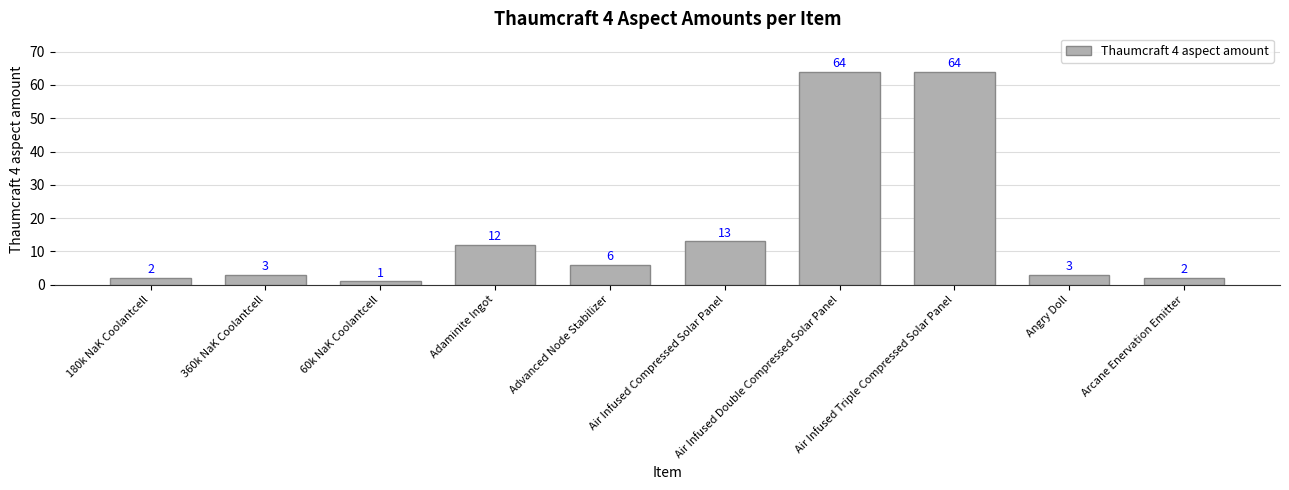

Approximately how many times larger is the value at Air Infused Compressed Solar Panel compared to 360k NaK Coolantcell?

4.3